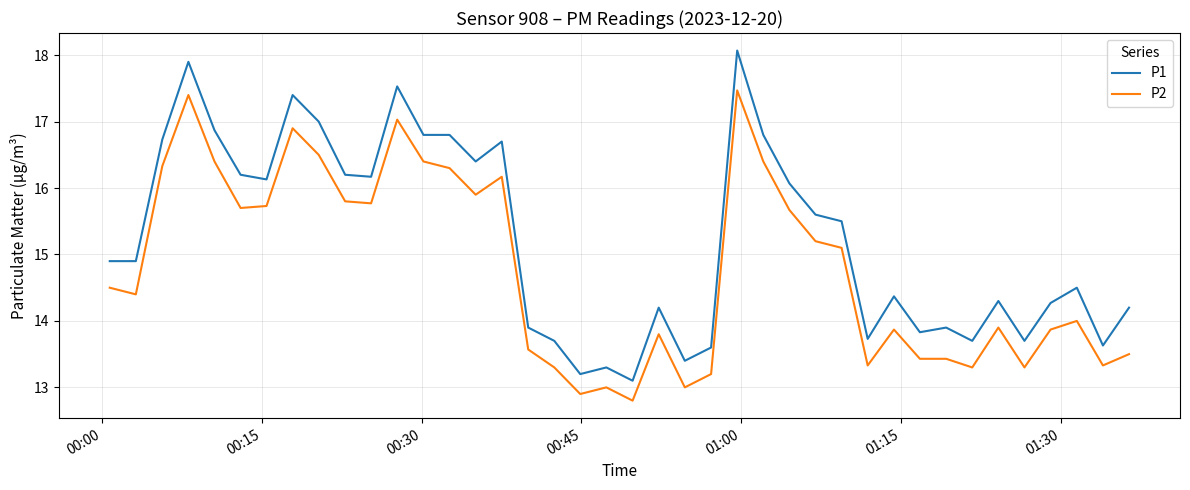

Is this an area chart (filled region under the line)?

No